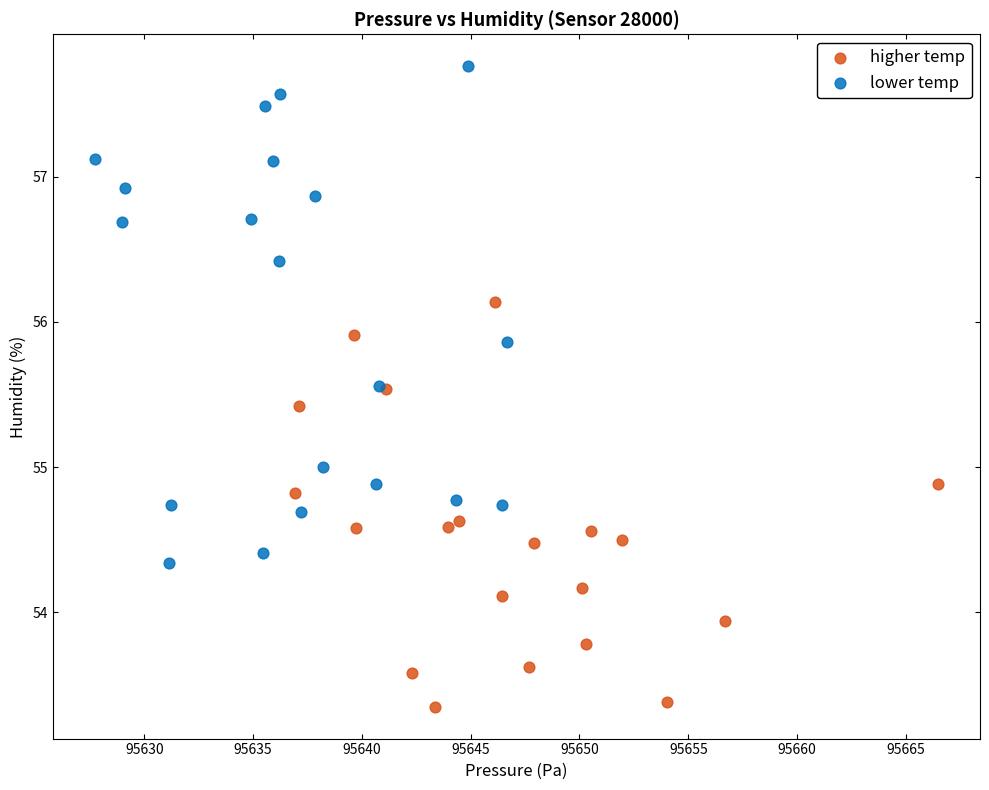

Which series has the widest spread of Y values?

lower temp